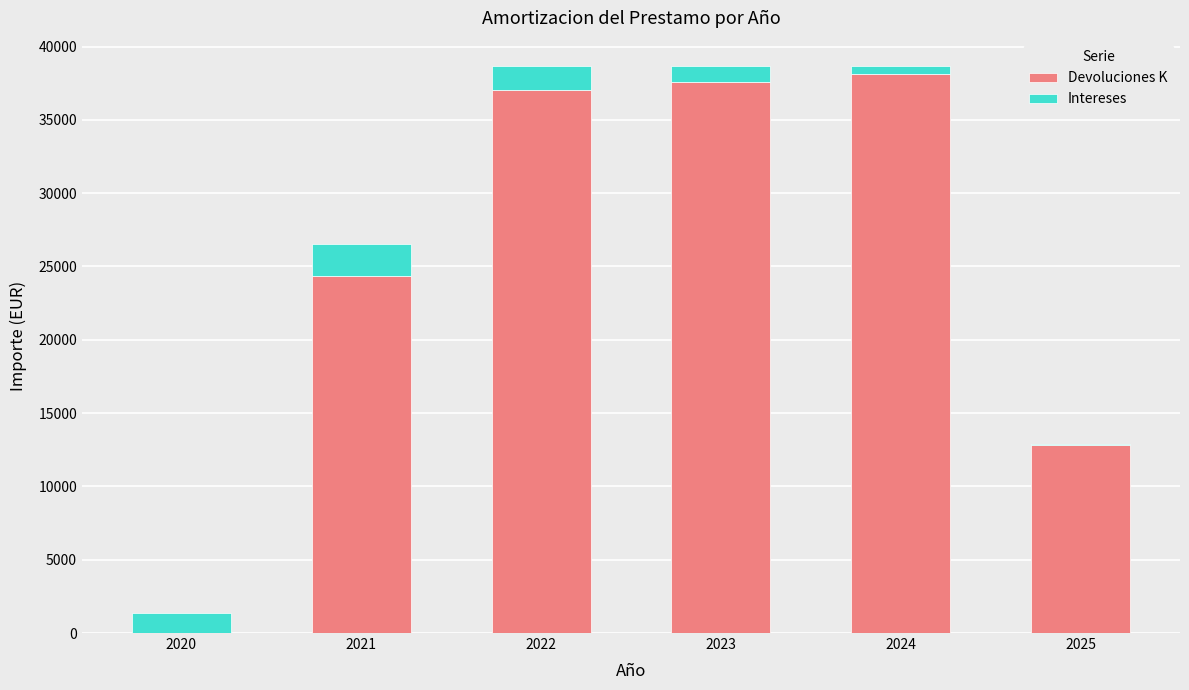

True or false: Devoluciones K has a value of 15371.0 at 2024.

False